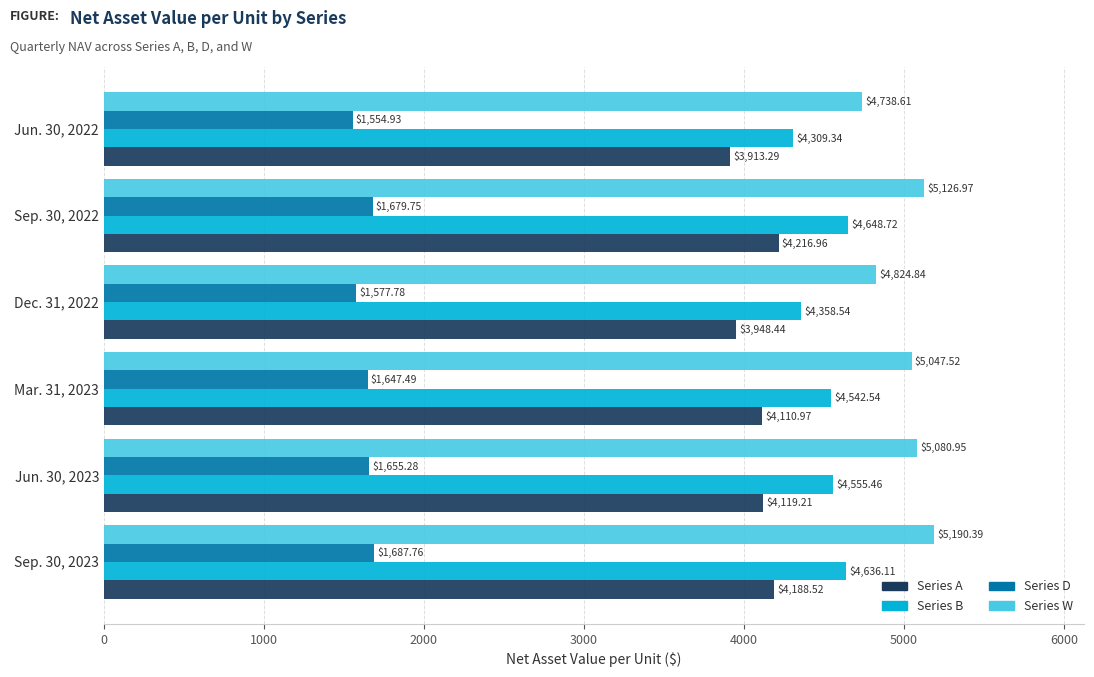

How many distinct data groups are displayed?

4